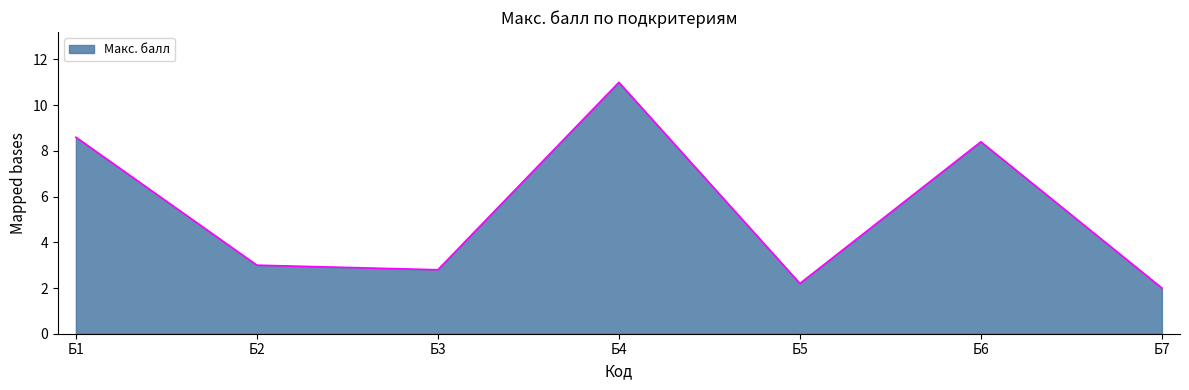

Reading left to right, what are all the values shown in this chart?

Б1=8.6	Б2=3.0	Б3=2.8	Б4=11.0	Б5=2.2	Б6=8.4	Б7=2.0